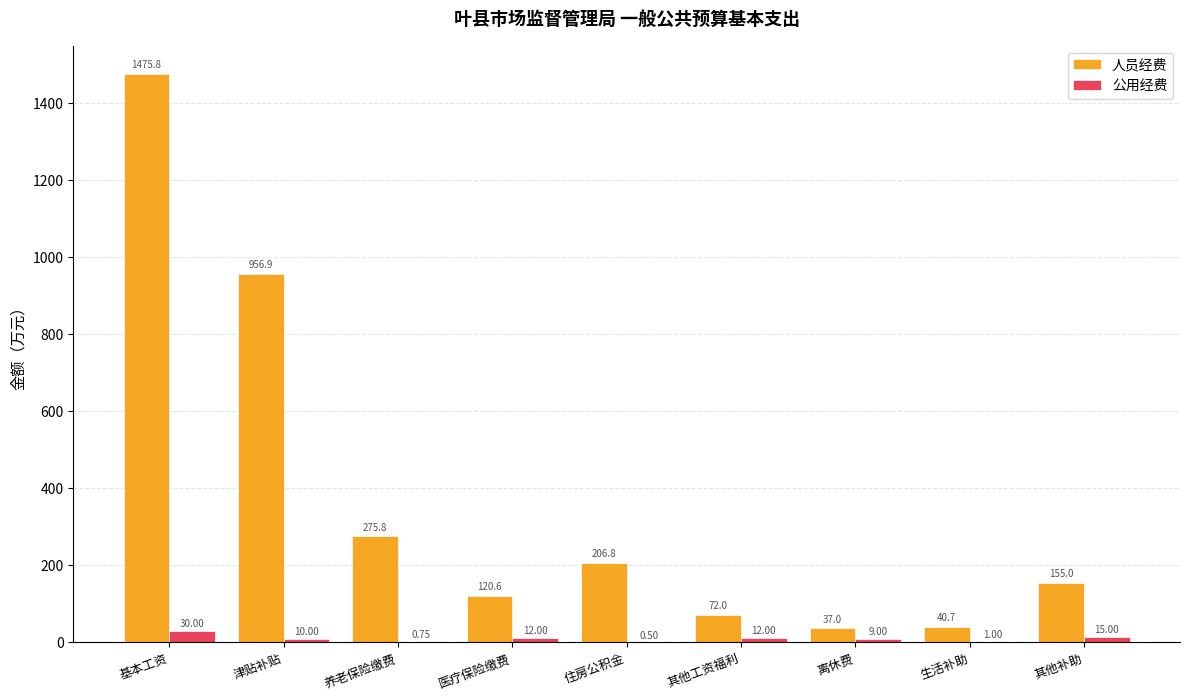

What is the sum of all 人员经费 values?

3340.6